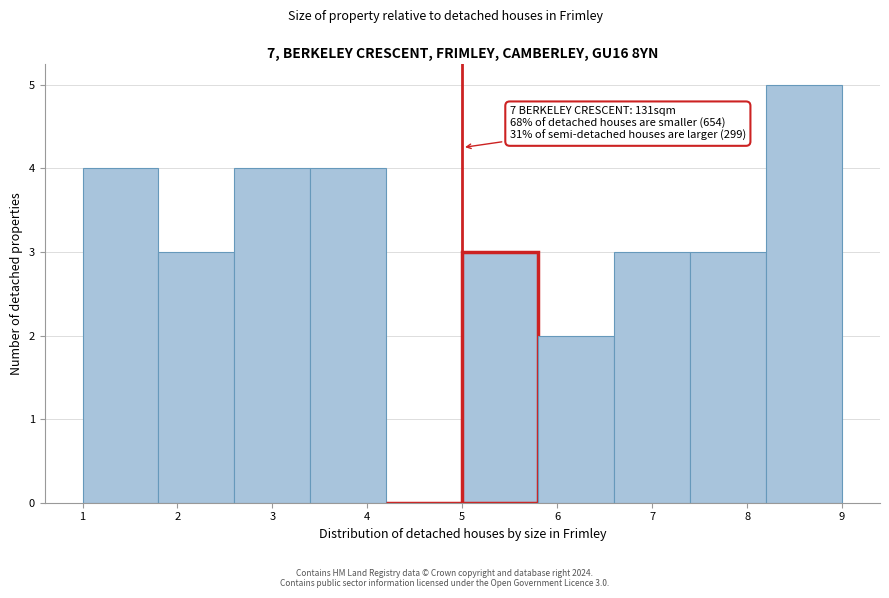

Over which range of the x-axis is the bar tallest?

8.2 to 9.0